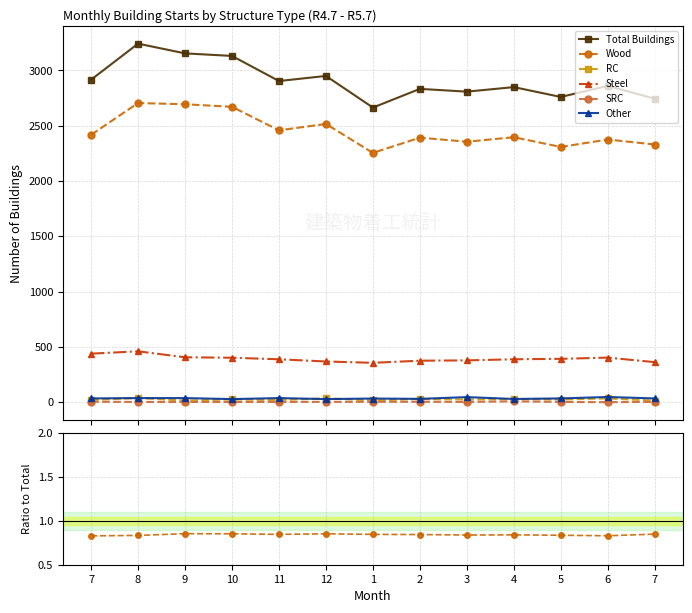

True or false: Other and Steel cross at least once.

False